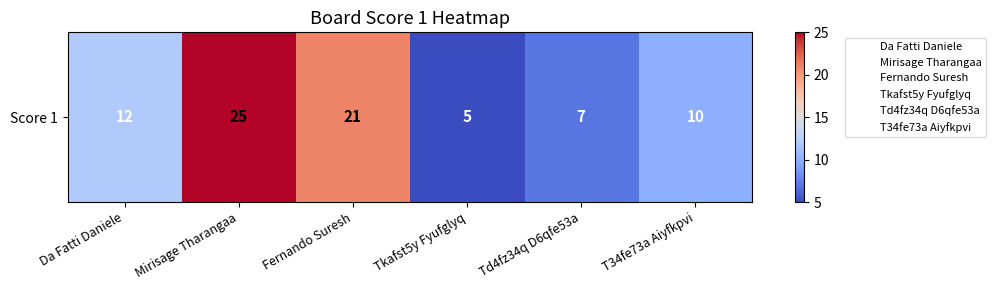

What is the minimum value shown in the chart?

5